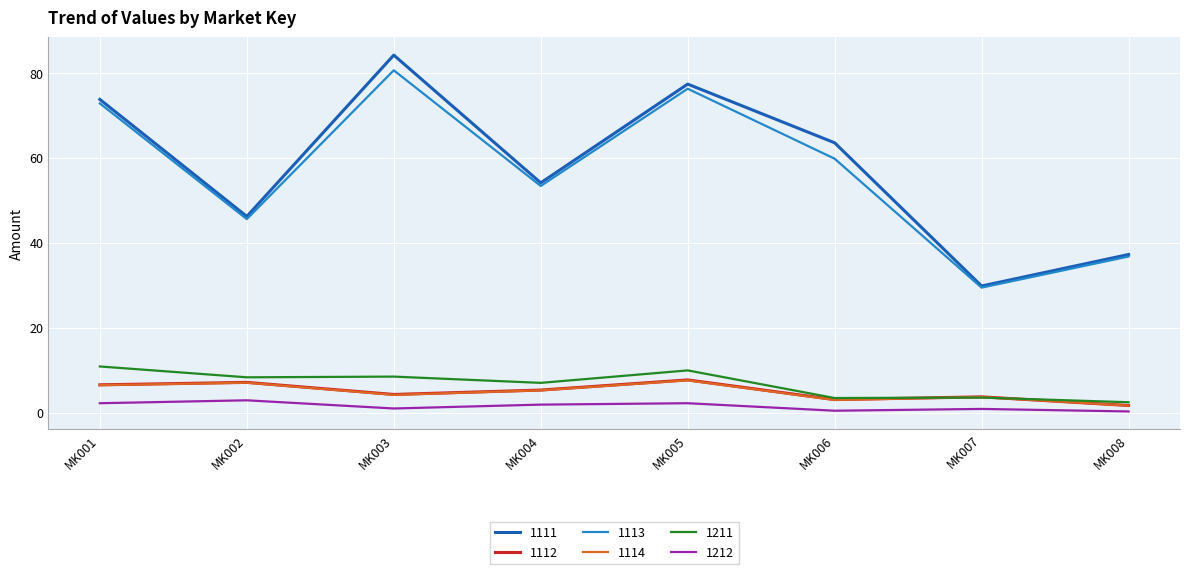

At how many categories does at least one series exceed 51?

5